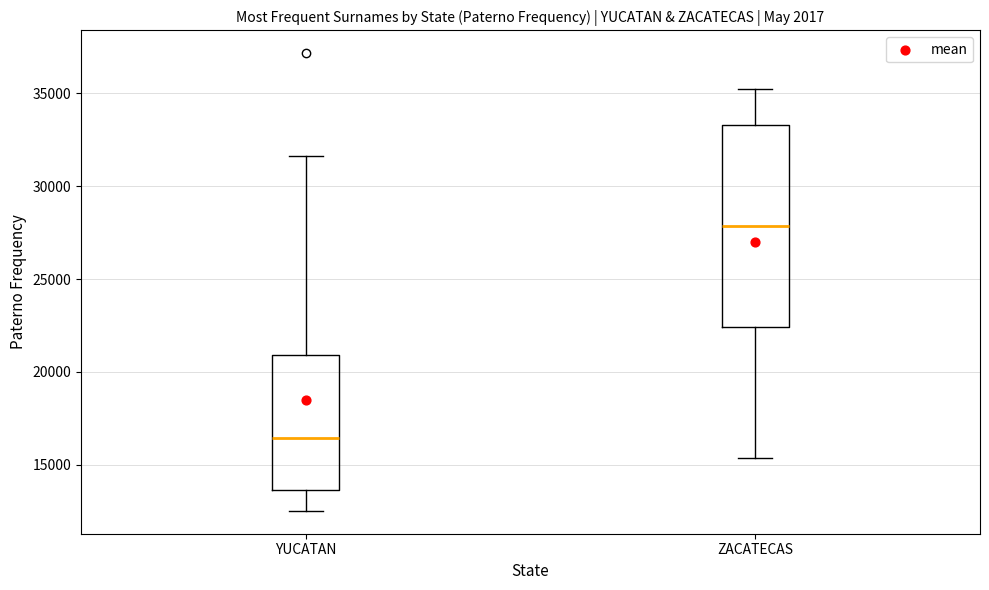

Reading left to right, transcribe this box plot: for each box, give where its median line is, the range the box spans, and where its two whiskers end, as read against the y-axis. The values are not printed on the chart, so give them approximately, as read against the axis.

YUCATAN: median 16500, box 13500 to 21000, whiskers 12500 to 31500
ZACATECAS: median 28000, box 22500 to 33500, whiskers 15500 to 35000